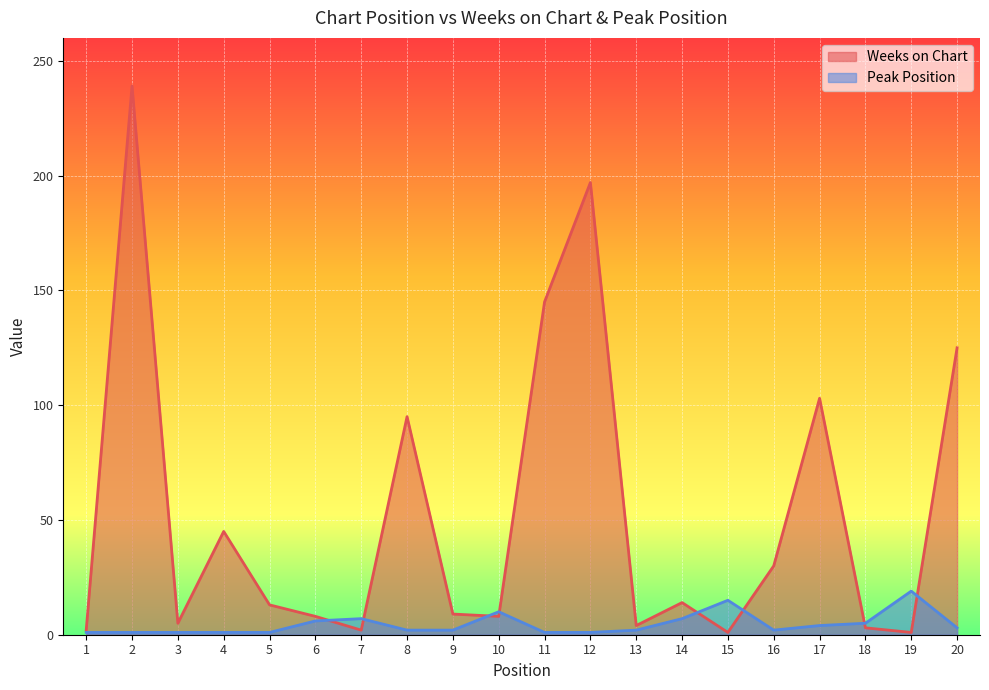

Which series has the widest spread of values?

Weeks on Chart